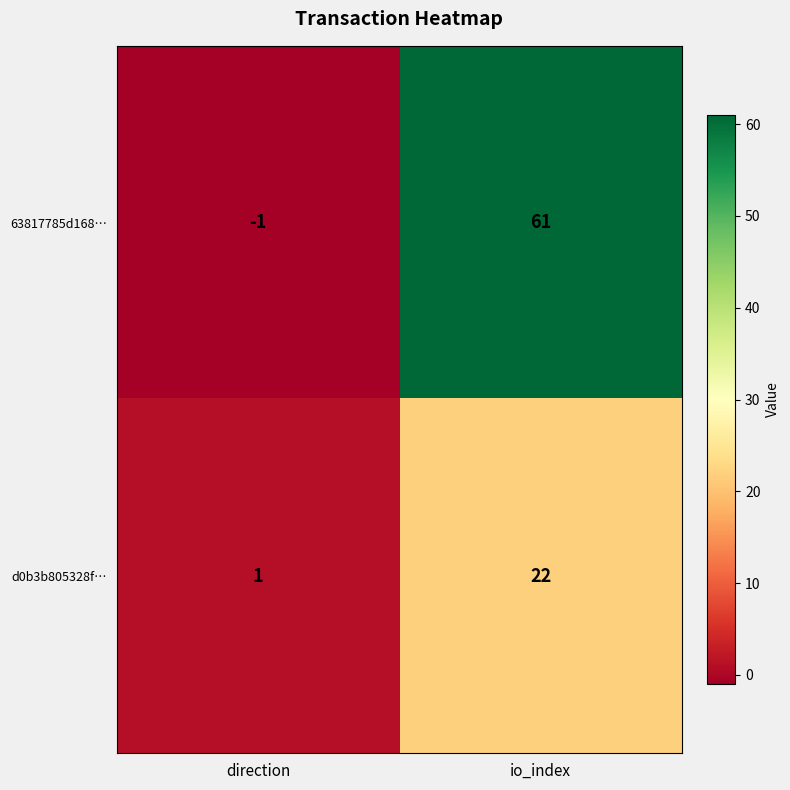

At which label is 63817785d168… closest to 30?

direction